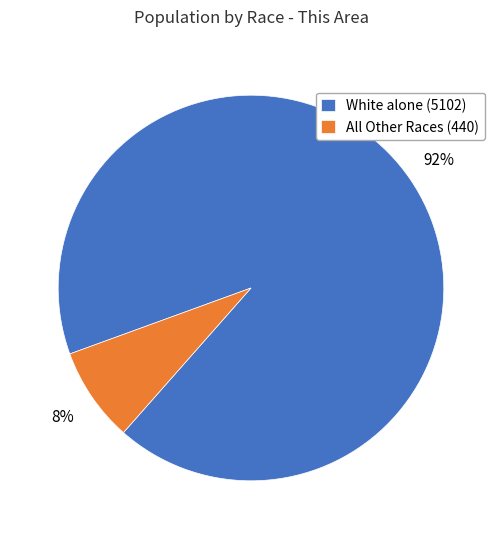

To the nearest percent, what is the average slice percentage?

50%